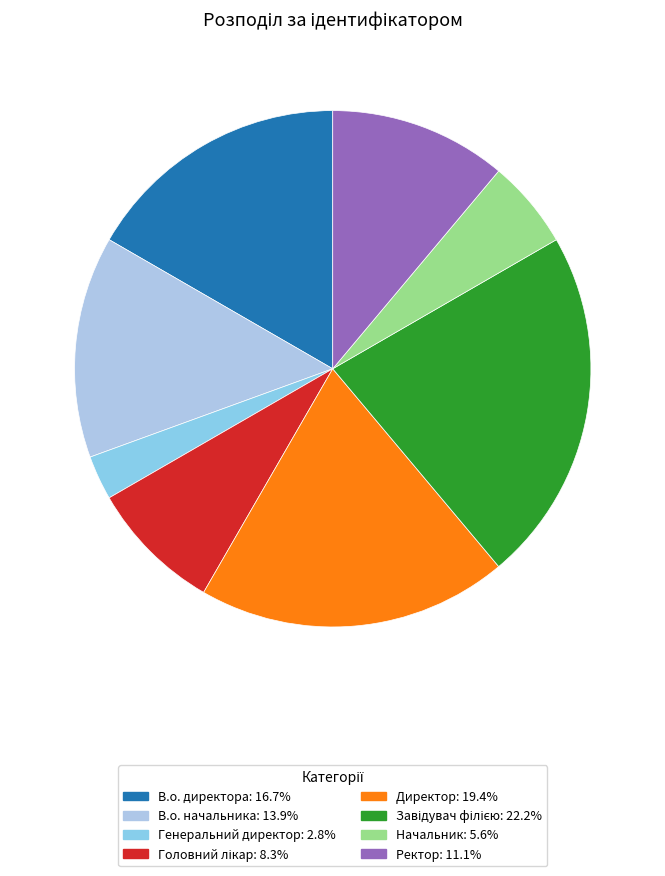

Count the number of slices in the pie.

8